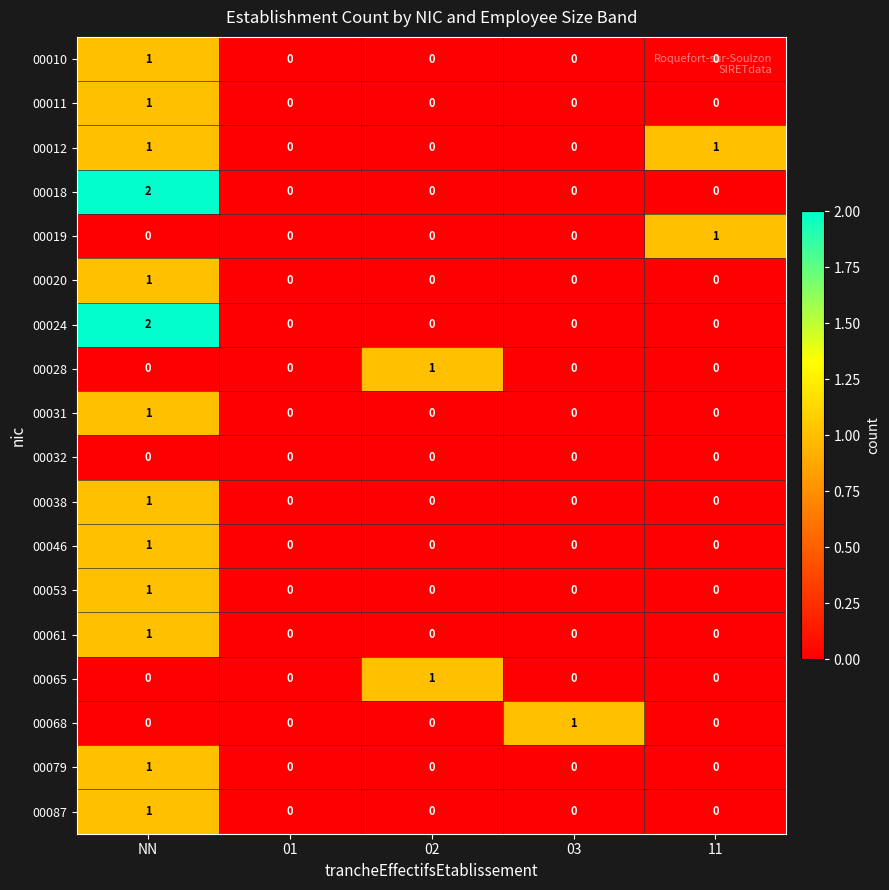

True or false: 00011 has a value of -1 at 11.

False